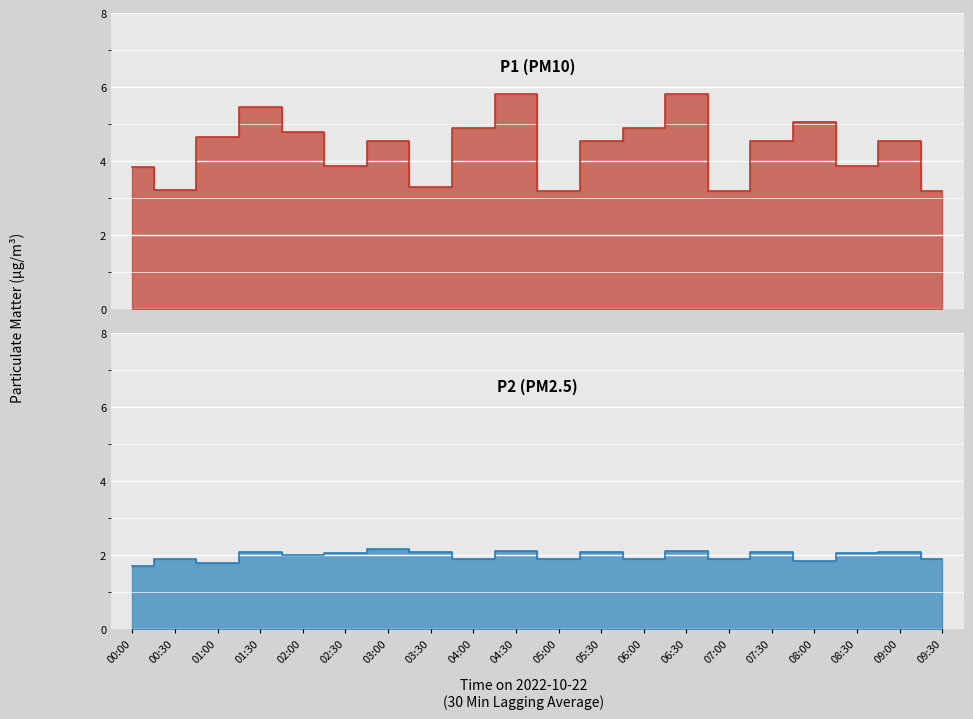

How many series are shown in this chart?

2